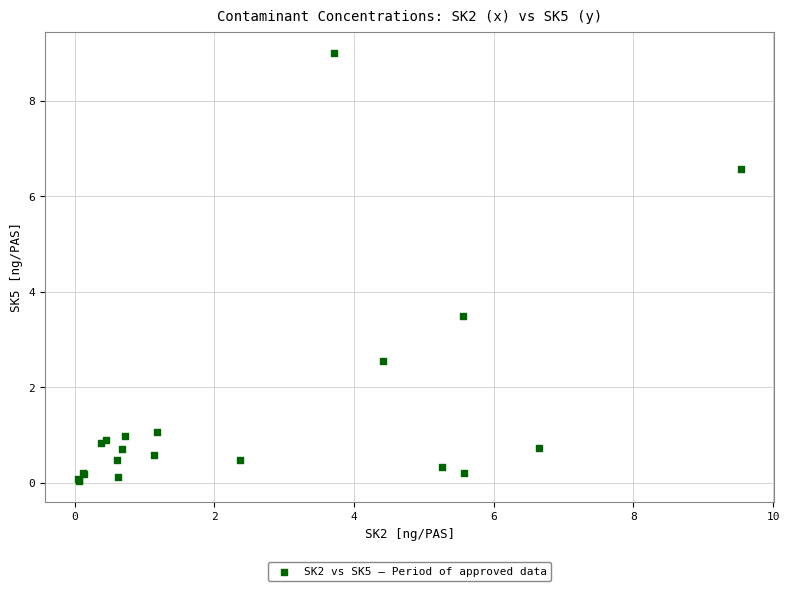

What Y value in the scatter plot is closest to 4?

3.5